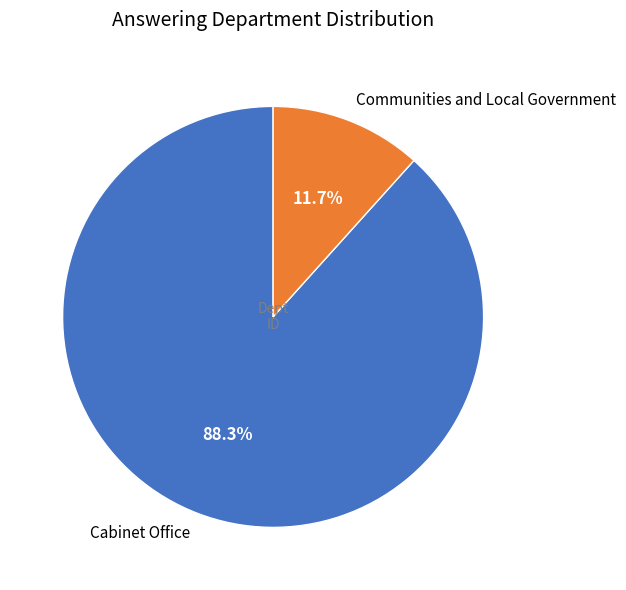

Does Communities and Local Government represent more than half of the total?

No